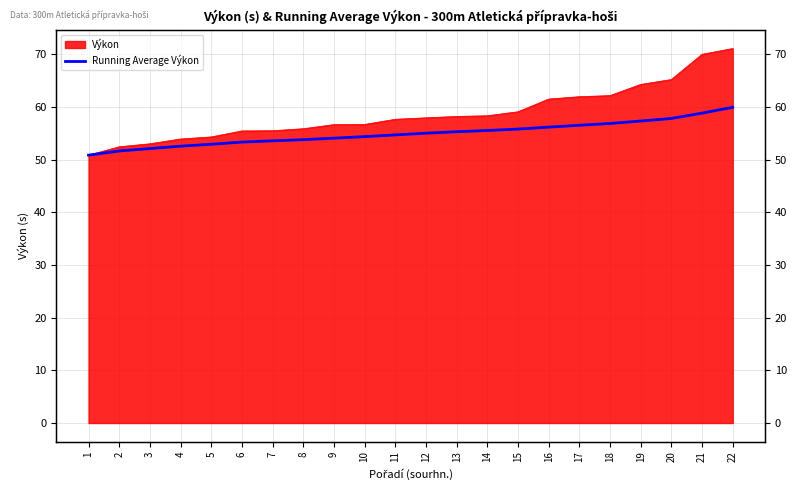

True or false: the data has more than 1 interior local peaks.

False